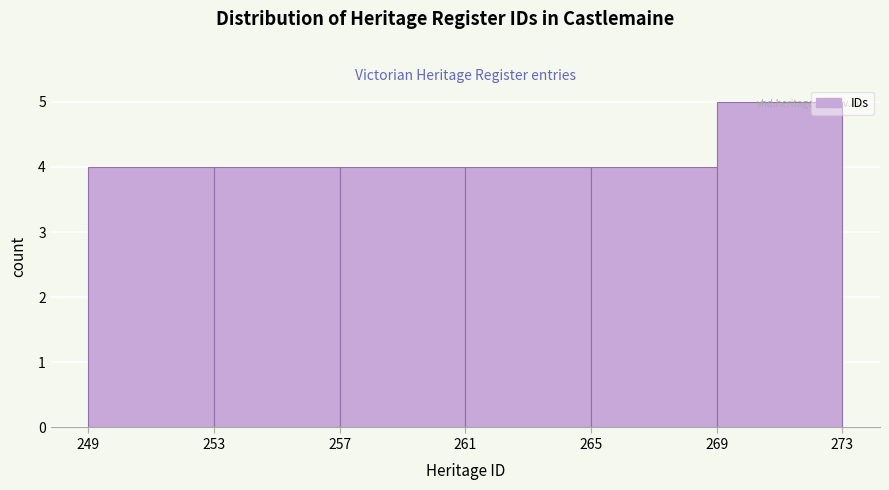

What is the height of the bar covering 269 to 273 on the x-axis? The values are not printed on the chart, so give them approximately, as read against the axis.

5